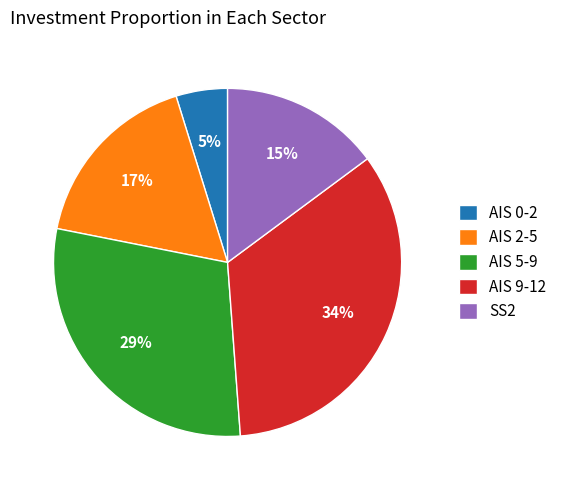

Which slice is the smallest?

AIS 0-2